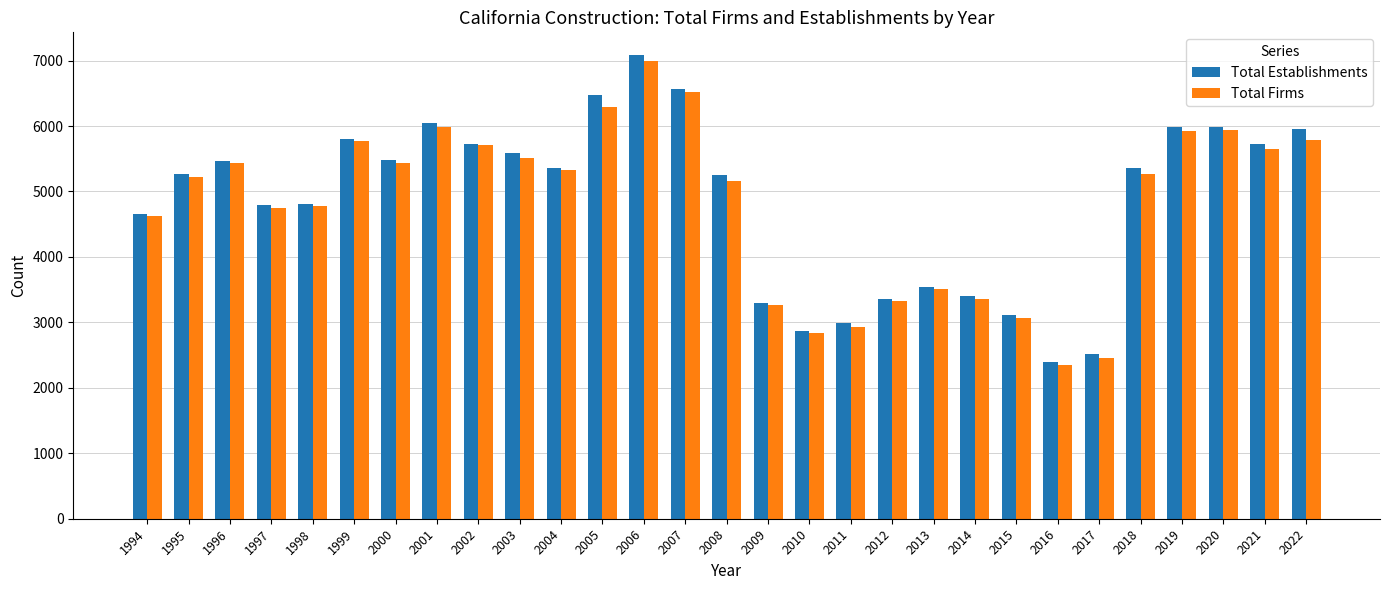

What is the difference between the Total Establishments values at 2000 and 2015?

2374